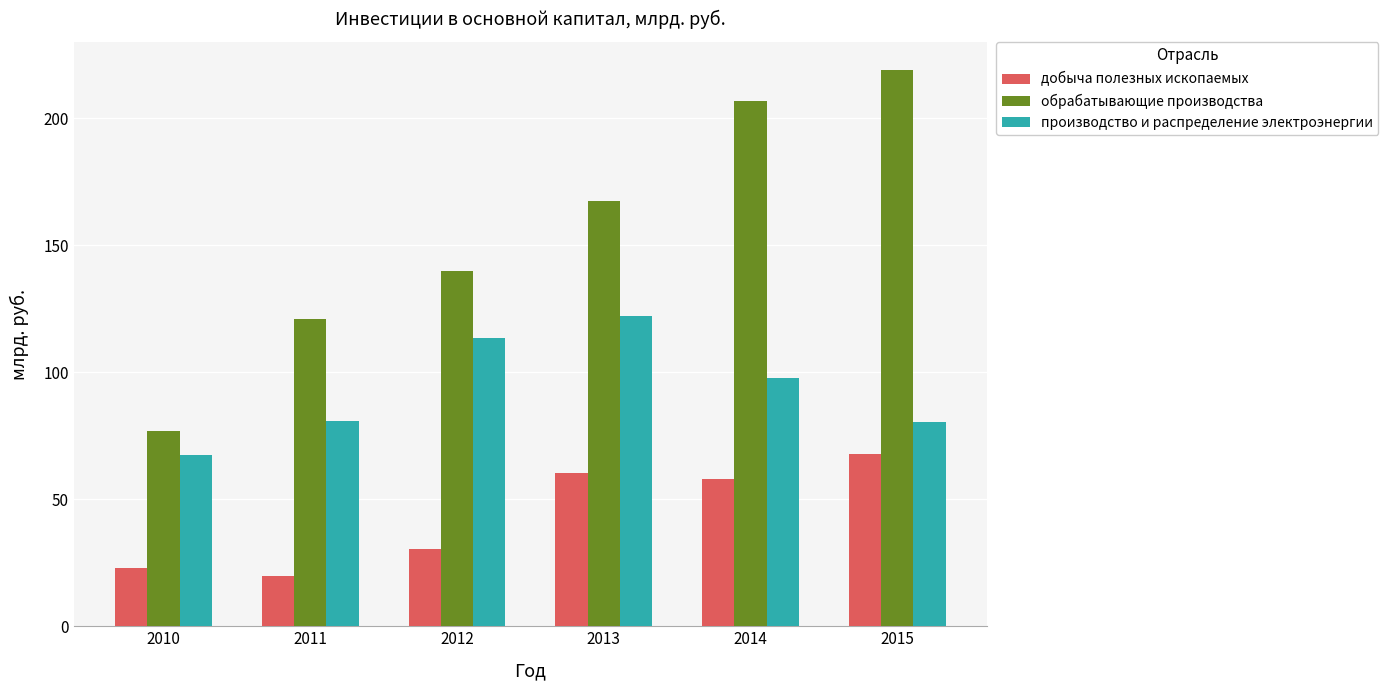

Which series has the largest total across all categories?

обрабатывающие производства